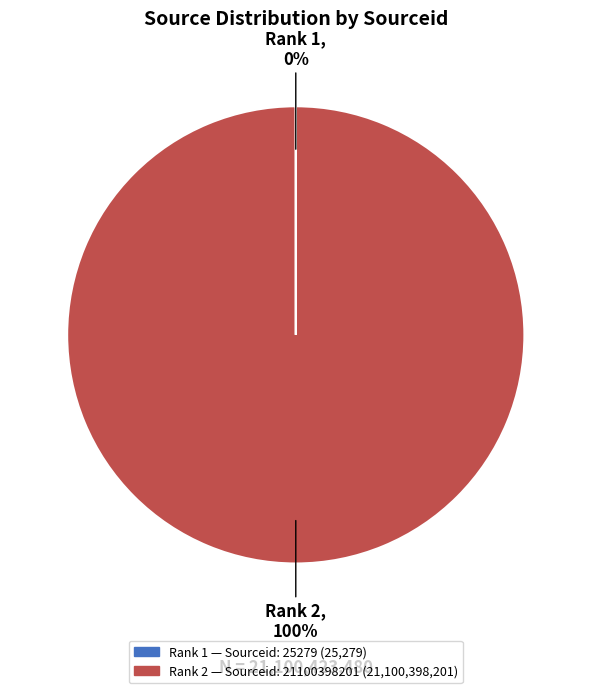

To the nearest percent, what is the difference between the largest and smallest slice percentages?

100%